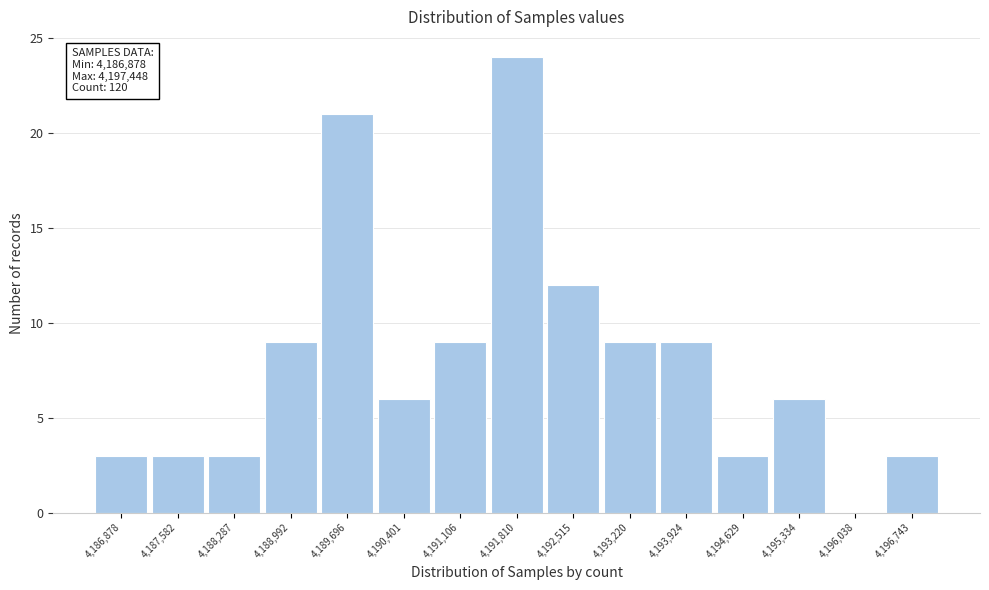

Reading left to right, list all the values displayed in this chart.

4,186,878=3	4,187,582=3	4,188,287=3	4,188,992=9	4,189,696=21	4,190,401=6	4,191,106=9	4,191,810=24	4,192,515=12	4,193,220=9	4,193,924=9	4,194,629=3	4,195,334=6	4,196,038=0	4,196,743=3